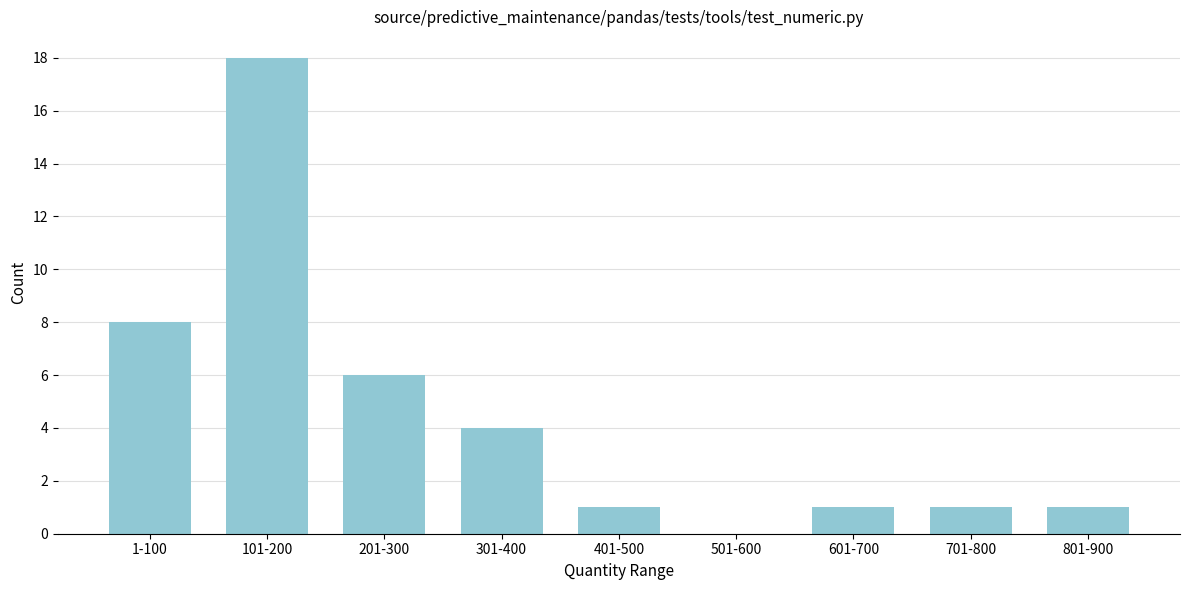

Reading left to right, extract all data points from this chart.

1-100=8	101-200=18	201-300=6	301-400=4	401-500=1	501-600=0	601-700=1	701-800=1	801-900=1